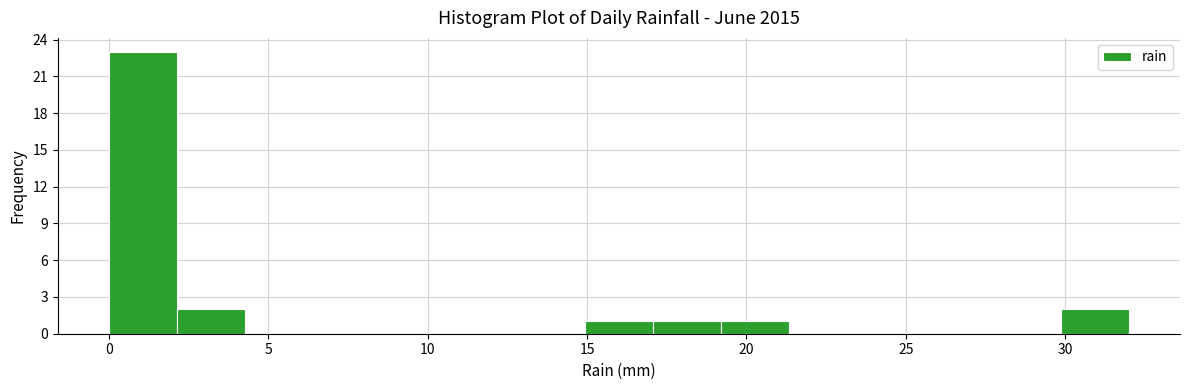

Reading left to right, list every bar in this chart as the range it spans on the x-axis followed by its height. Neither the bar edges nor the heights are printed on the chart, so give them approximately, as read against the axes.

0.0 to 2.0: 23
2.0 to 4.5: 2
4.5 to 6.5: 0
6.5 to 8.5: 0
8.5 to 10.5: 0
10.5 to 13.0: 0
13.0 to 15.0: 0
15.0 to 17.0: 1
17.0 to 19.0: 1
19.0 to 21.5: 1
21.5 to 23.5: 0
23.5 to 25.5: 0
25.5 to 27.5: 0
27.5 to 30.0: 0
30.0 to 32.0: 2